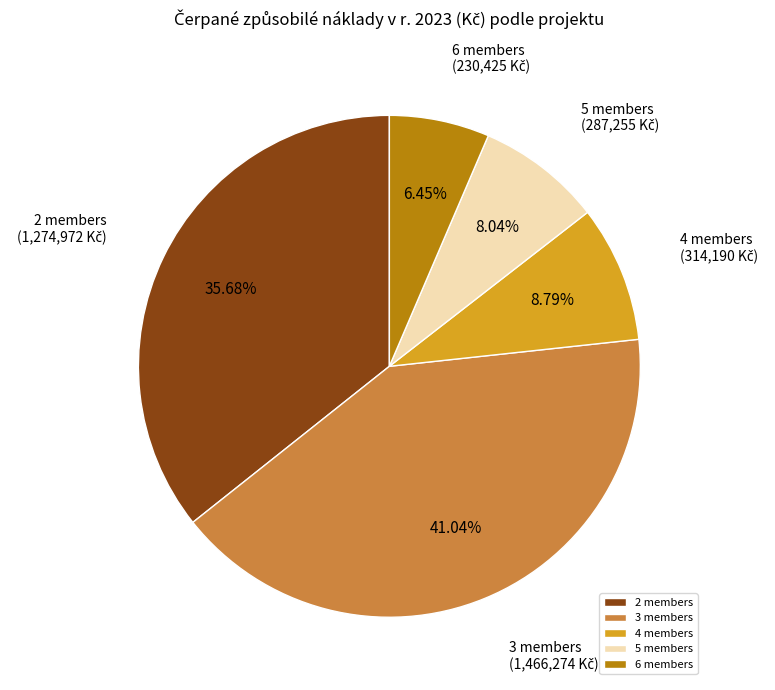

What is the smallest slice in the pie chart?

6 members